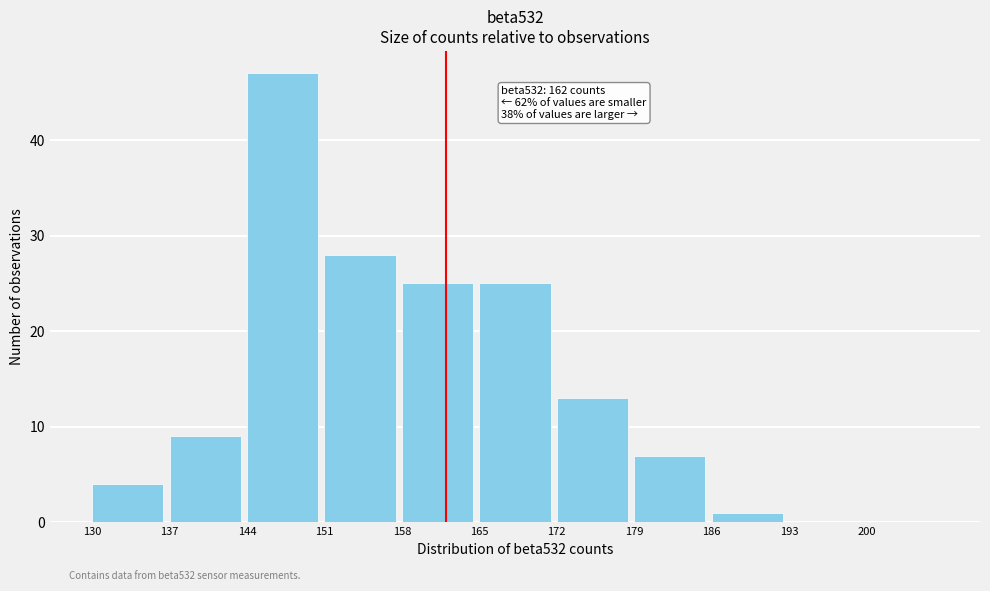

Over which range of the x-axis is the bar tallest?

144 to 151